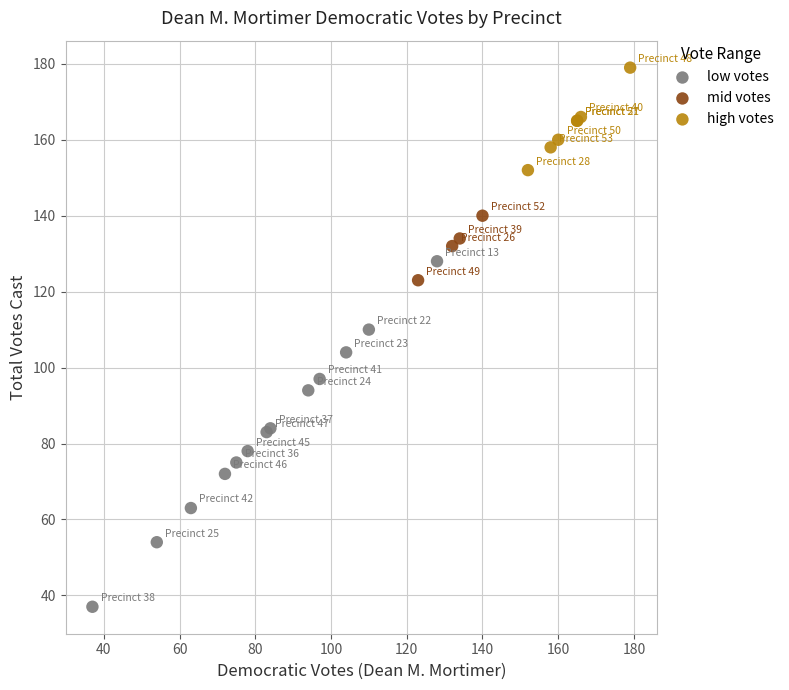

Which series contains the lowest Y value?

low votes